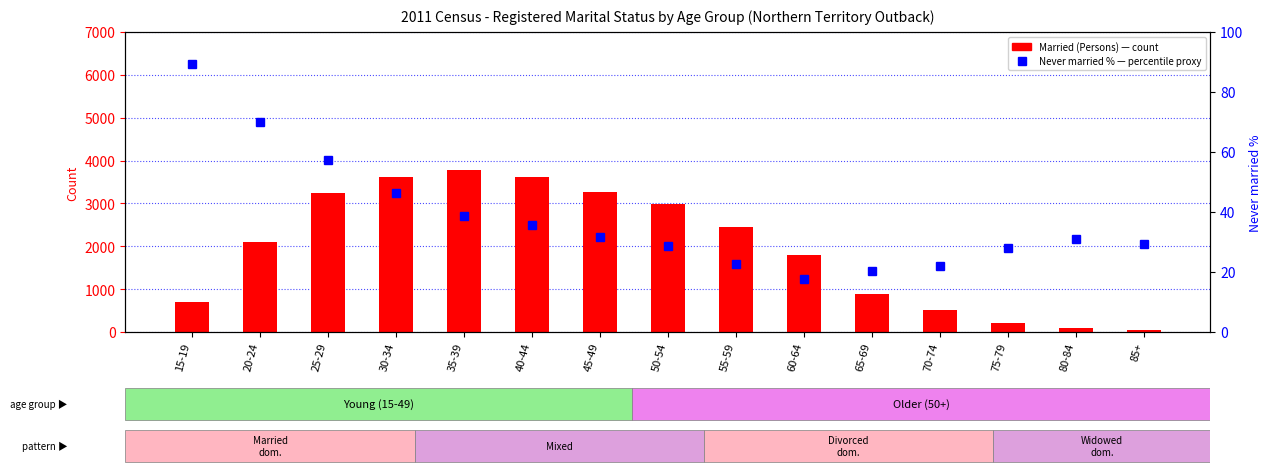

How many data points does each series have?

15